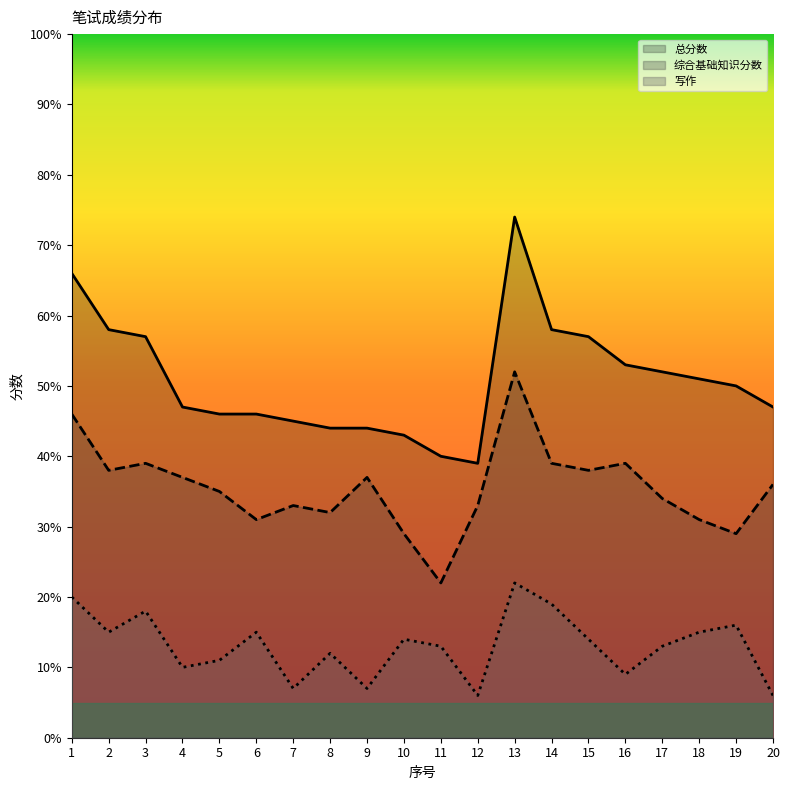

What is the sum of the 写作 values at 16 and 1?

29.0